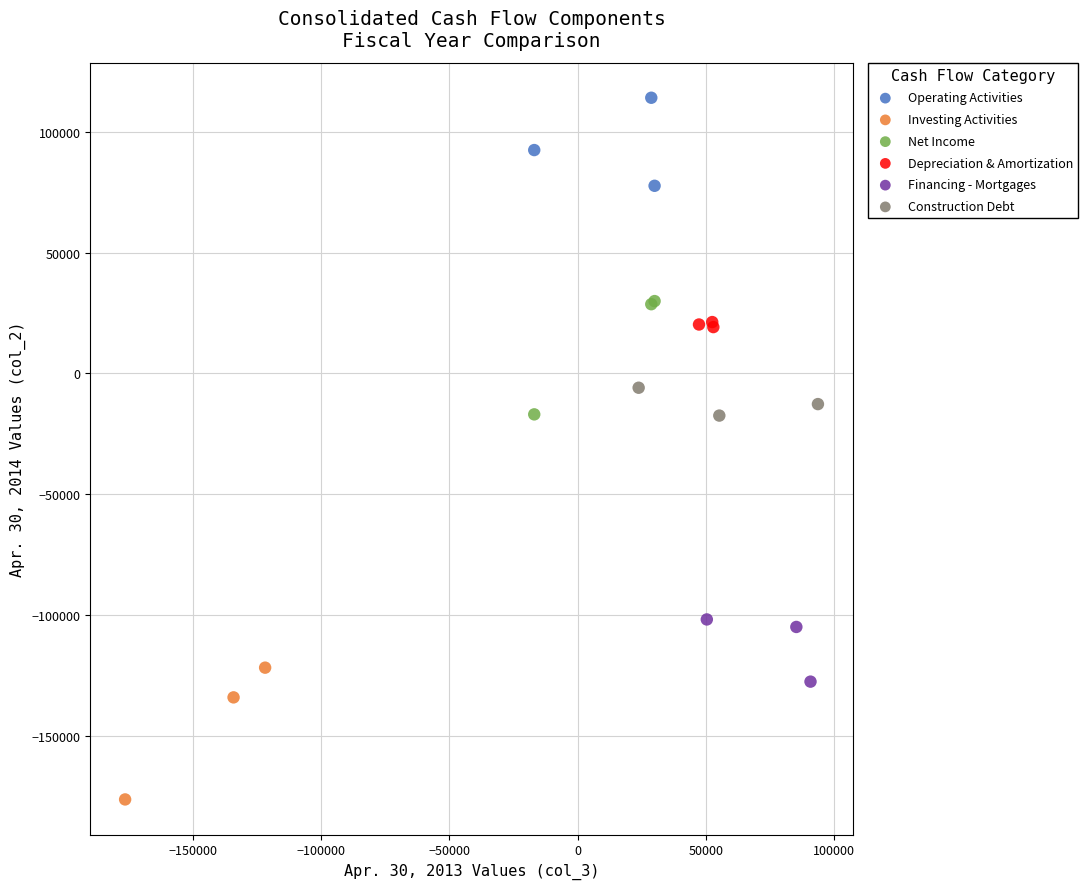

Which series reaches the minimum Y coordinate?

Investing Activities